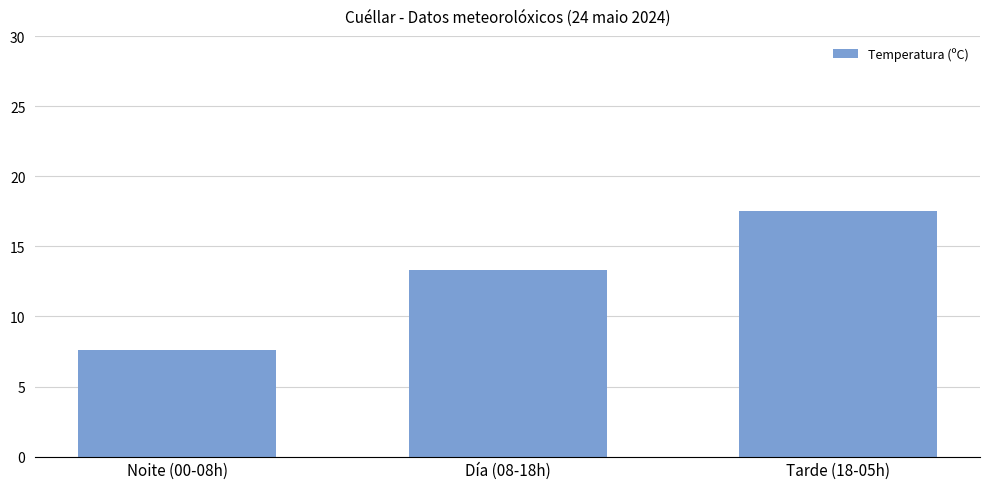

What is the sum of the values at Noite (00-08h) and Día (08-18h)?

20.9